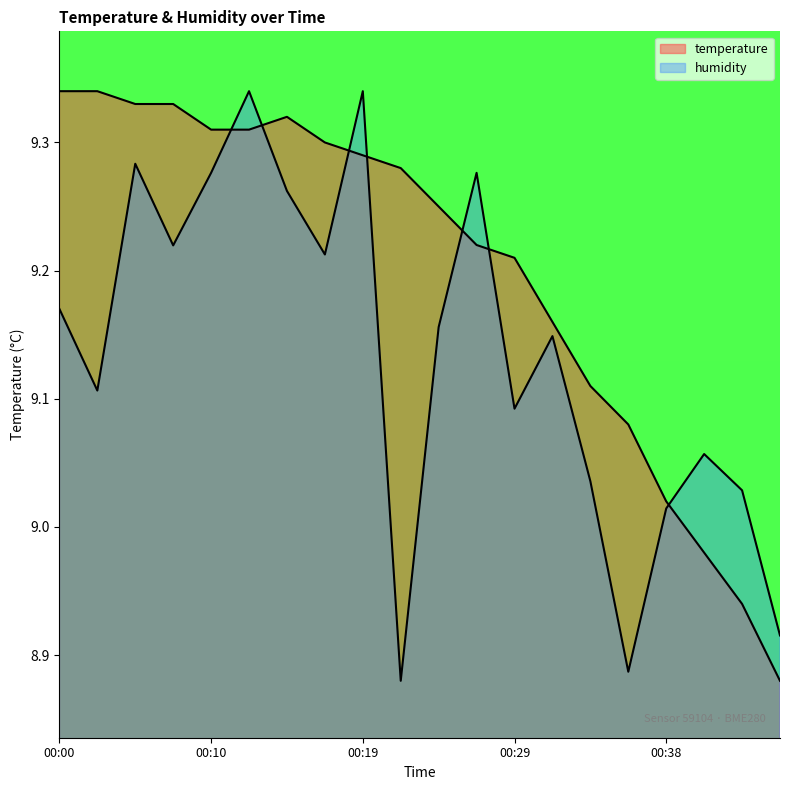

The temperature series shows 9.3 at 00:15. True or false?

True